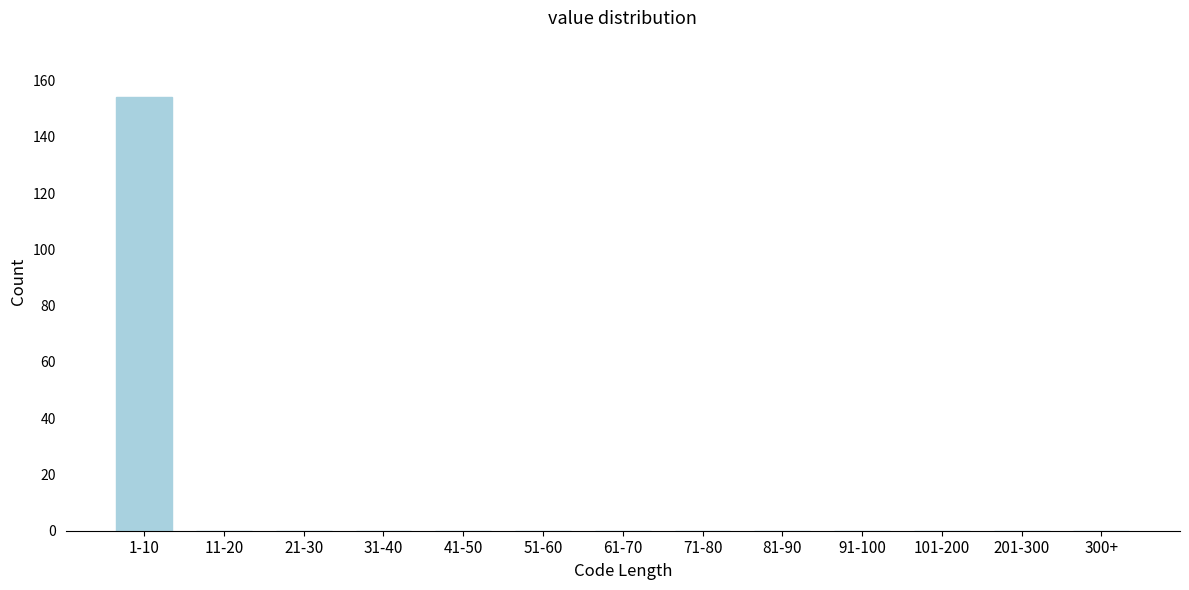

Reading left to right, transcribe all the data shown in this chart.

1-10=154	11-20=0	21-30=0	31-40=0	41-50=0	51-60=0	61-70=0	71-80=0	81-90=0	91-100=0	101-200=0	201-300=0	300+=0